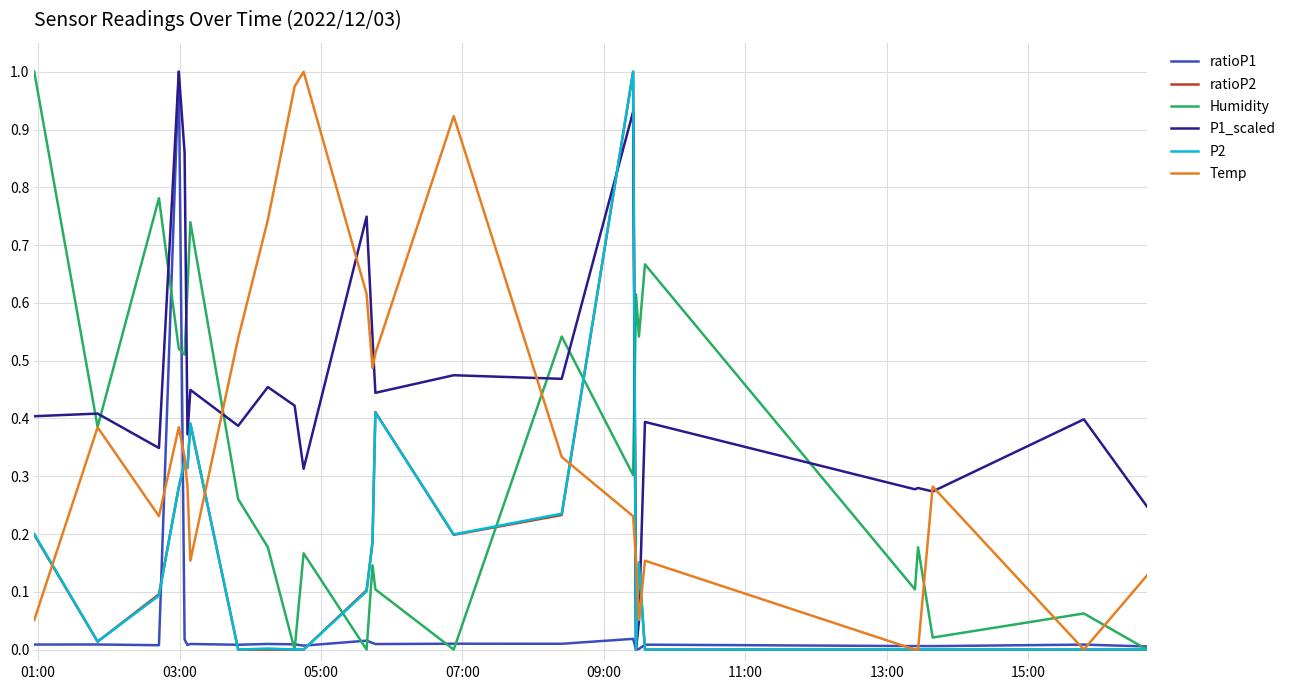

After their last crossing, which series has the higher values: Humidity or P1_scaled?

P1_scaled